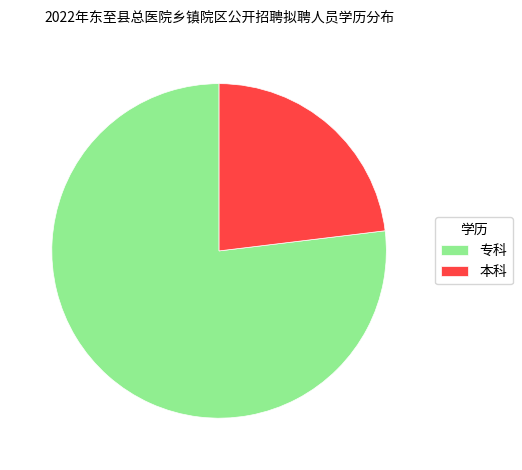

The 专科 slice represents 71% of the pie. True or false?

False